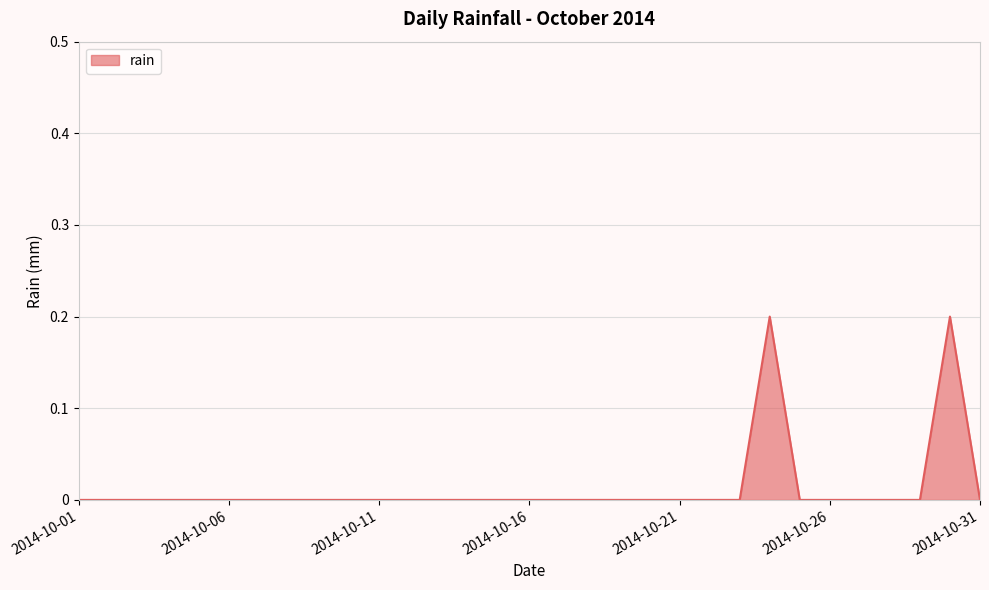

How many lines are shown in the chart?

1